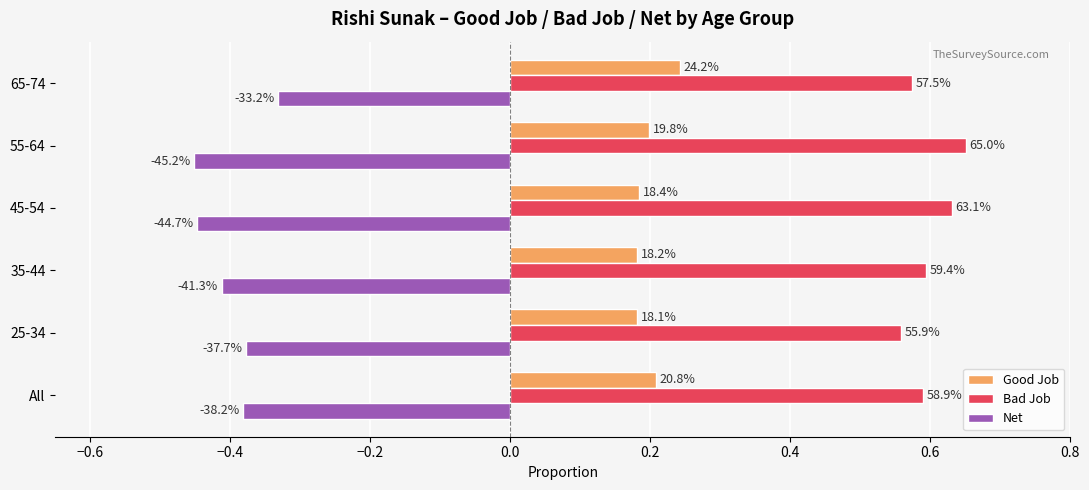

What are all the series names shown in the legend?

Good Job, Bad Job, Net